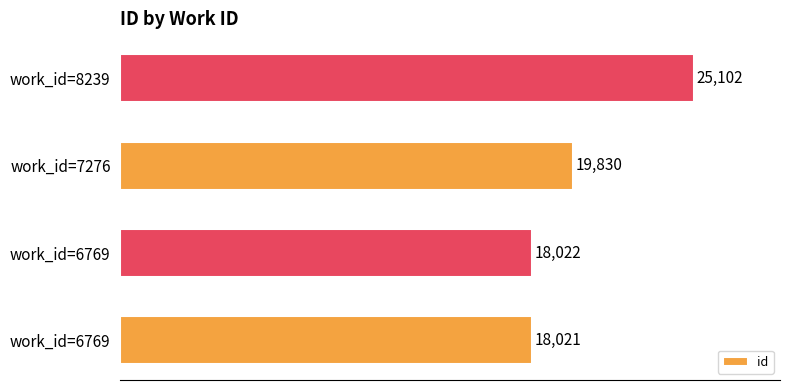

How many bars are there in total?

4